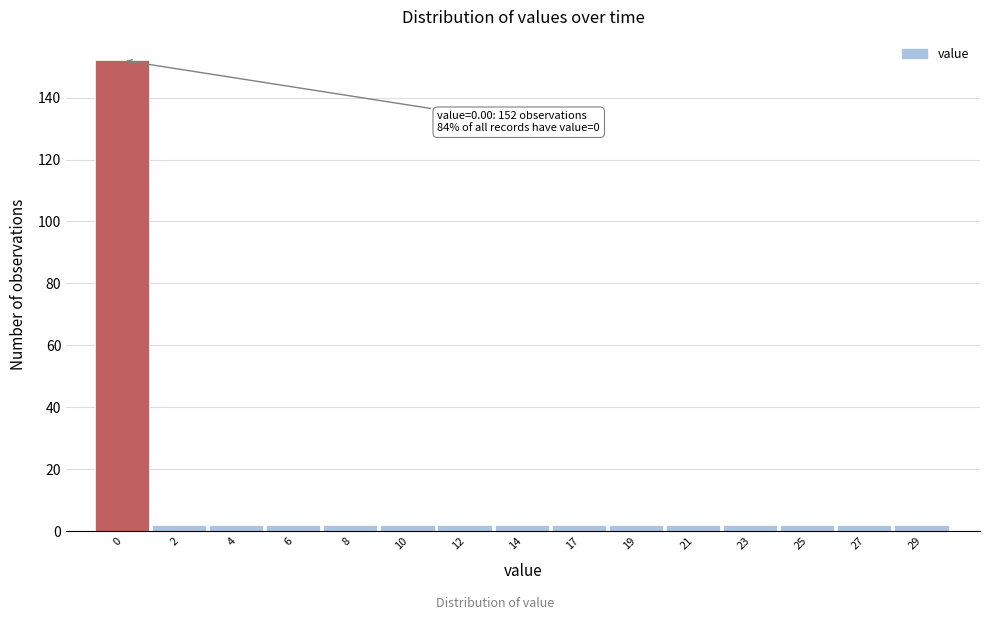

Reading right to left, extract all data points from this chart.

2	2	2	2	2	2	2	2	2	2	2	2	2	2	152